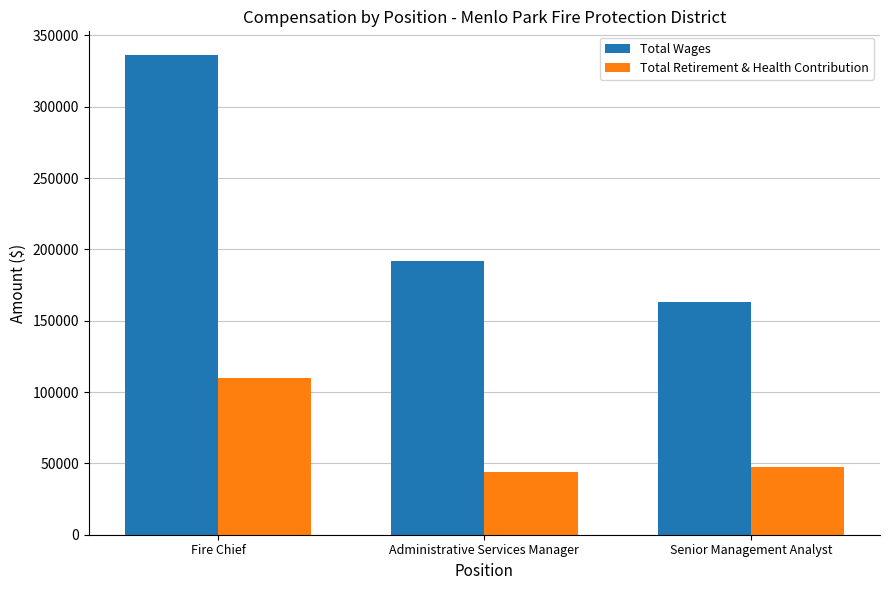

Between Fire Chief and Administrative Services Manager, which series saw the biggest shift?

Total Wages